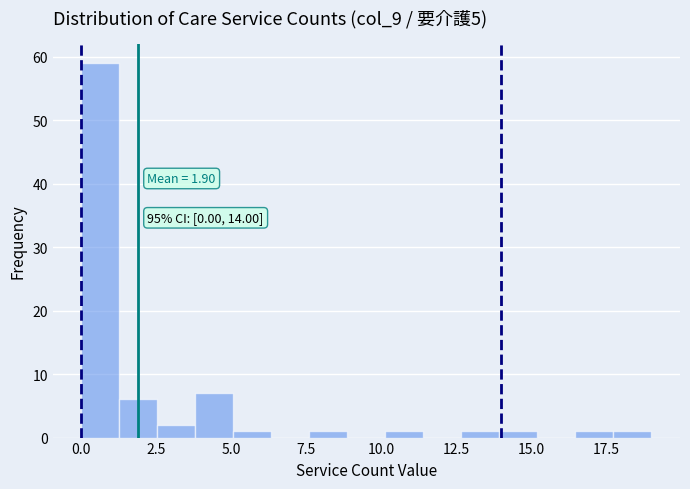

Around what value on the x-axis is the tallest bar? Give the approximate position of its centre, as read against the axis.

0.5